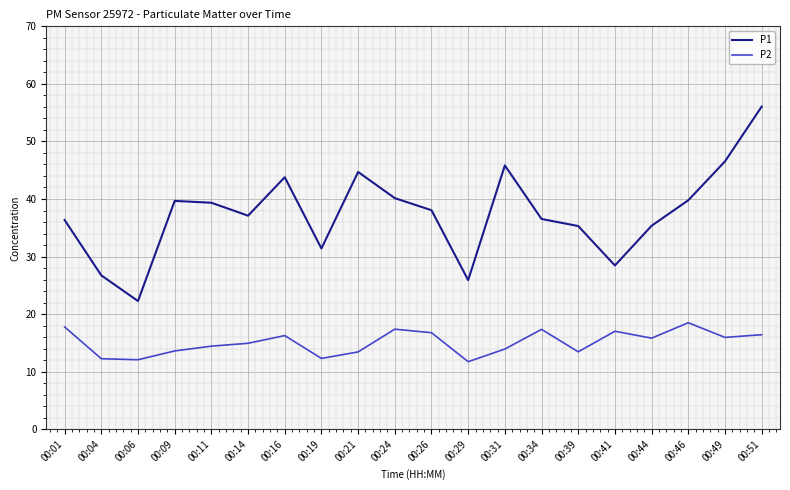

Read the P1 value at 00:29.

25.9